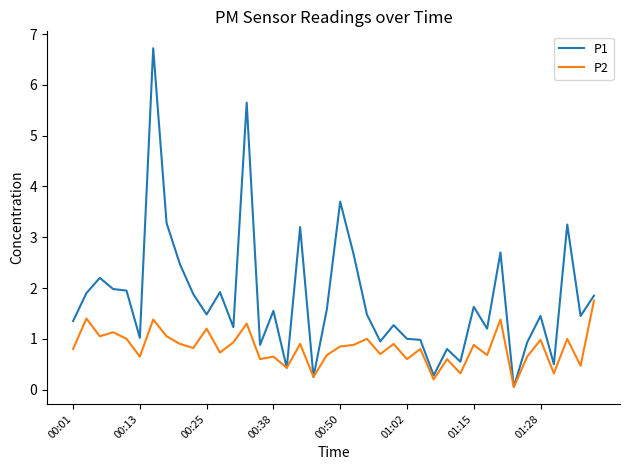

What is the highest value of the P1 series?

6.7